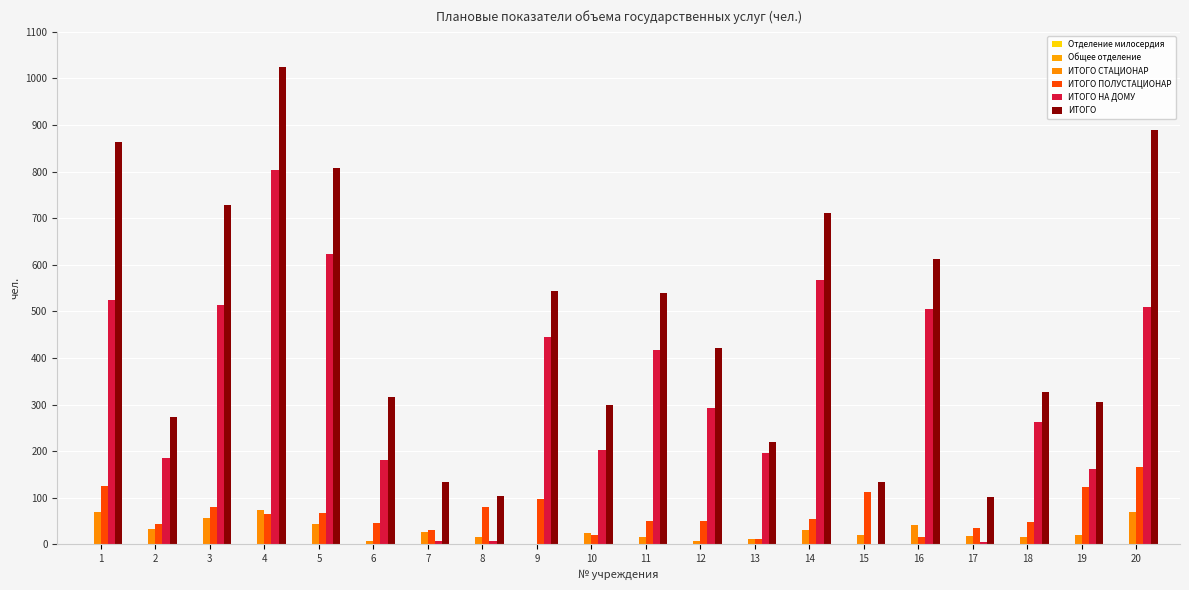

How many groups of bars are there?

20